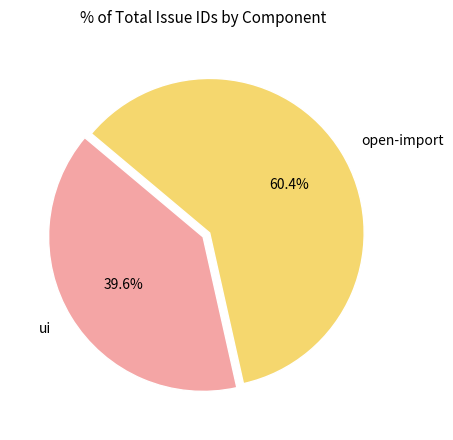

To the nearest percent, what is the difference between the ui and open-import slice percentages?

21%